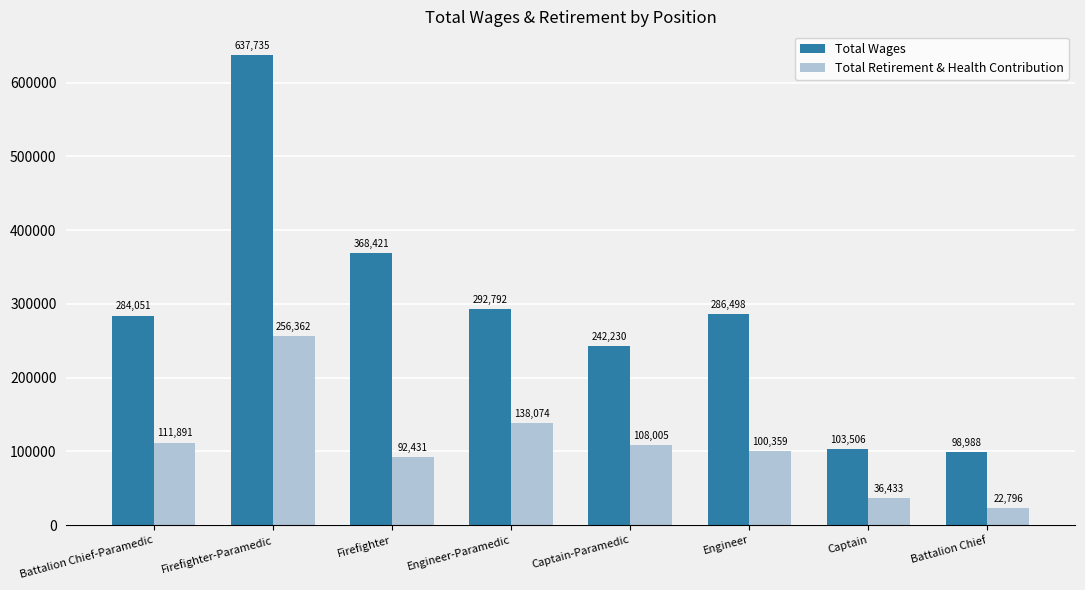

Reading left to right, what are all the values shown in this chart?

Total Wages: 284051	637735	368421	292792	242230	286498	103506	98988
Total Retirement & Health Contribution: 111891	256362	92431	138074	108005	100359	36433	22796